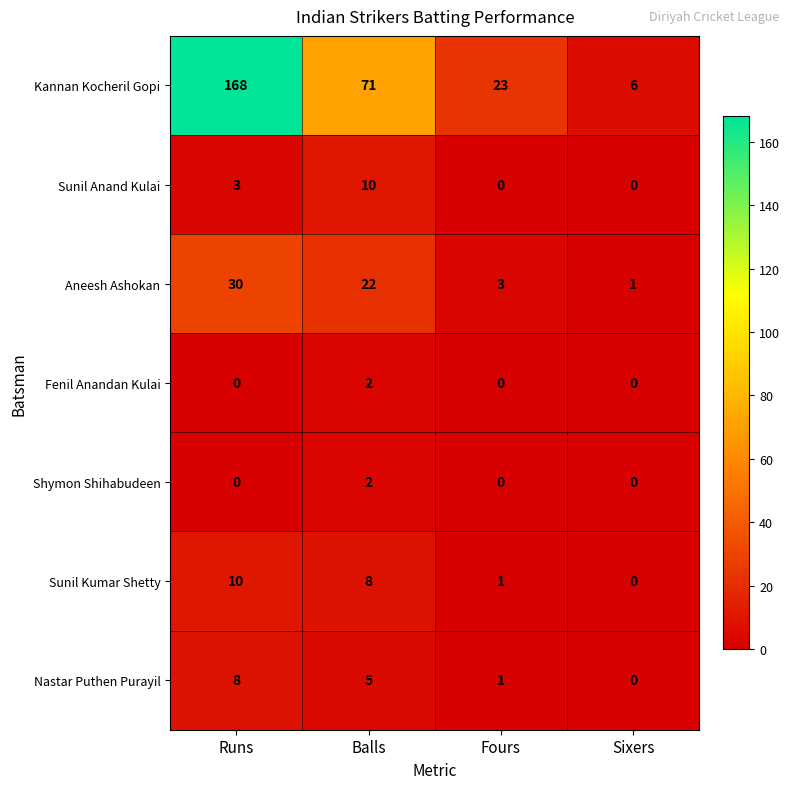

Between Runs and Fours, which series saw the biggest shift?

Kannan Kocheril Gopi